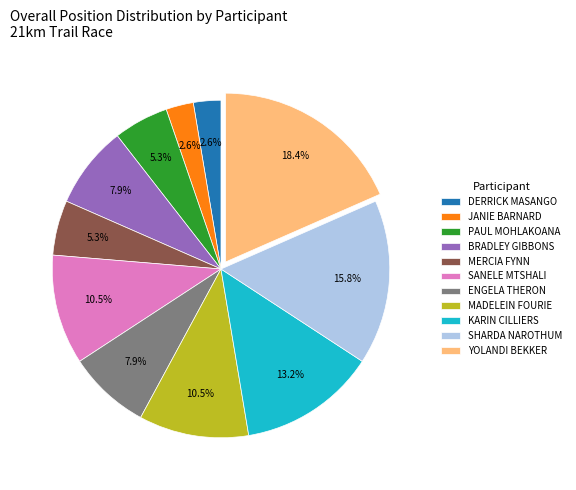

Which category has the biggest portion of the pie?

YOLANDI BEKKER